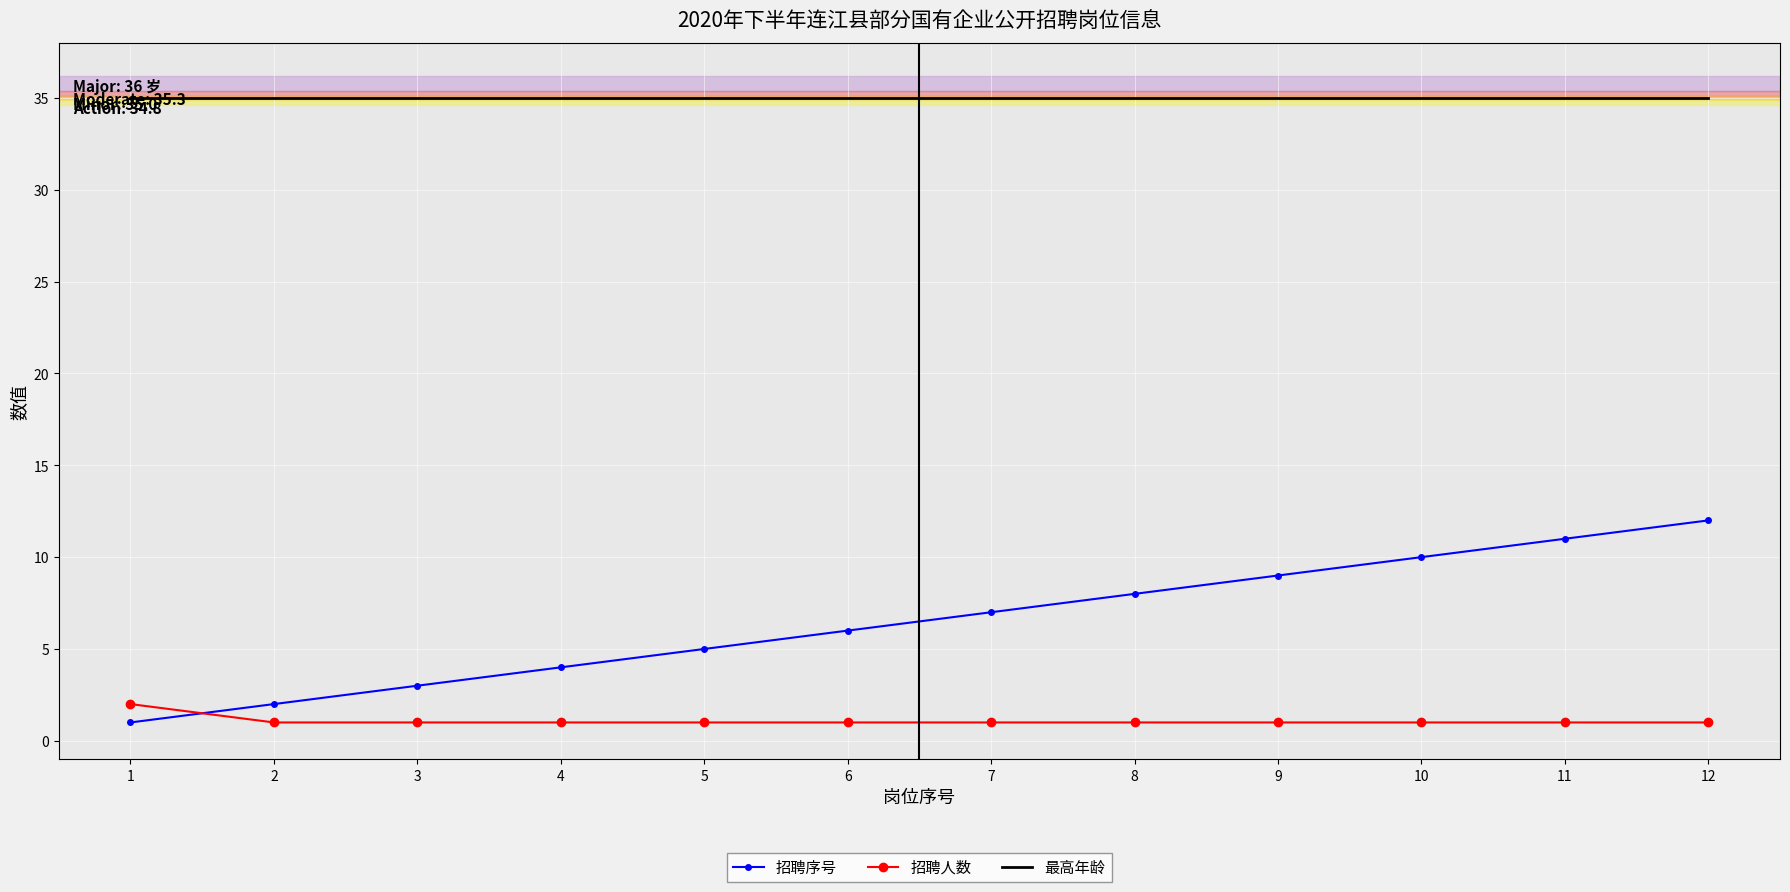

What are all the series names shown in the legend?

招聘序号, 招聘人数, 最高年龄